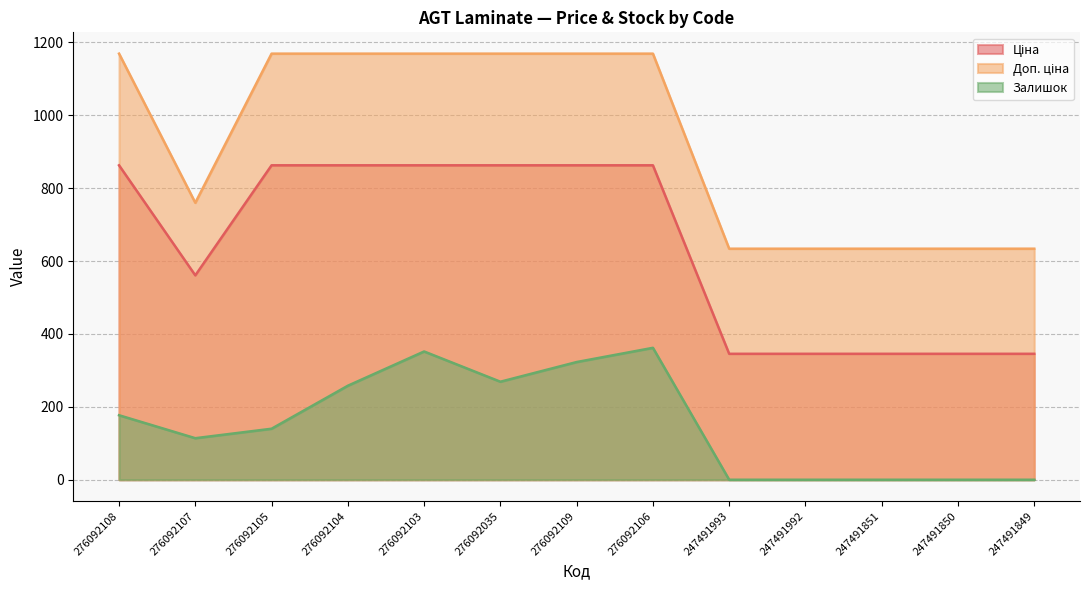

What is the value of the Ціна point at the 11th from the left?

345.6